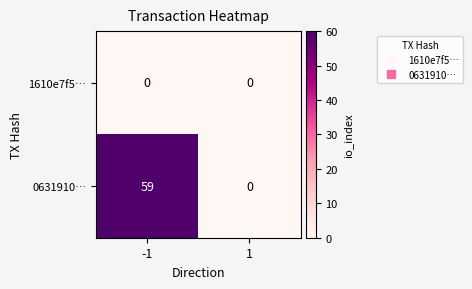

Rank the series by their average value, from highest to lowest.

0631910…, 1610e7f5…